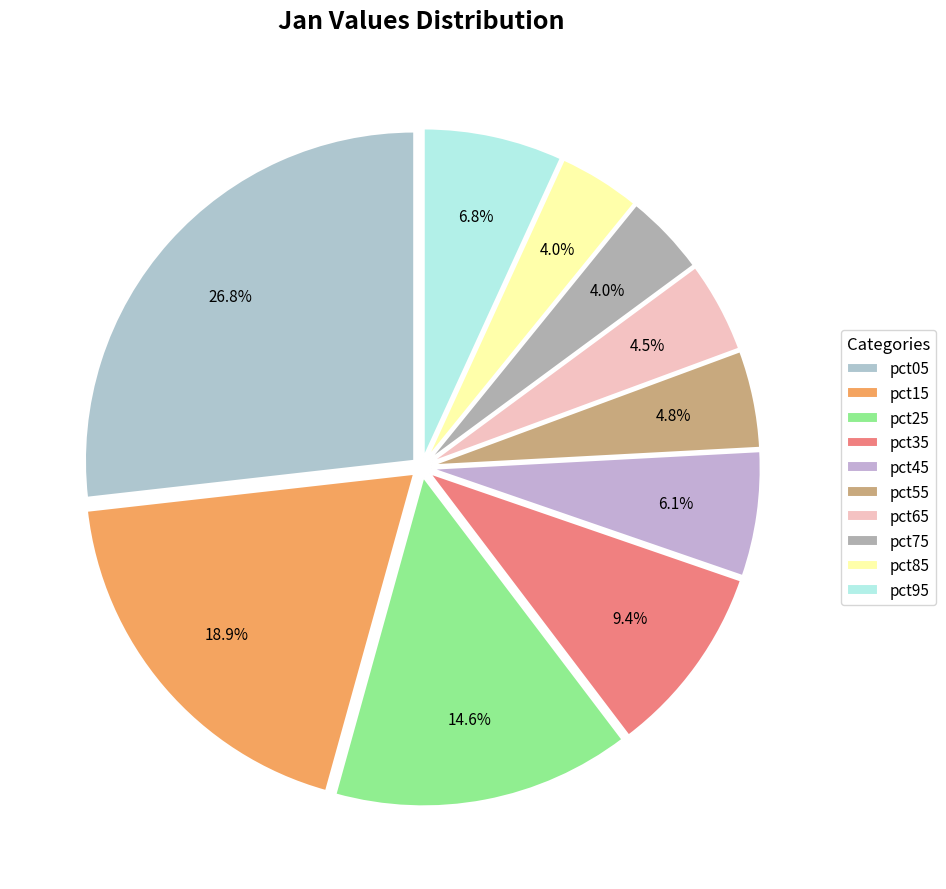

Combined, do pct05 and pct35 account for over 50%?

No